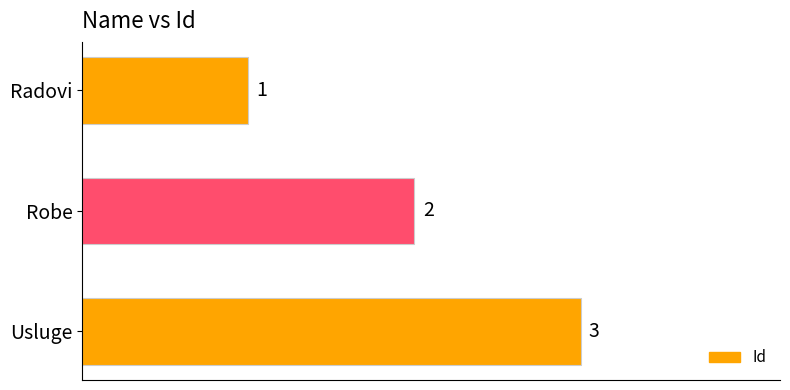

List the labels in order of value, smallest first.

Radovi, Robe, Usluge